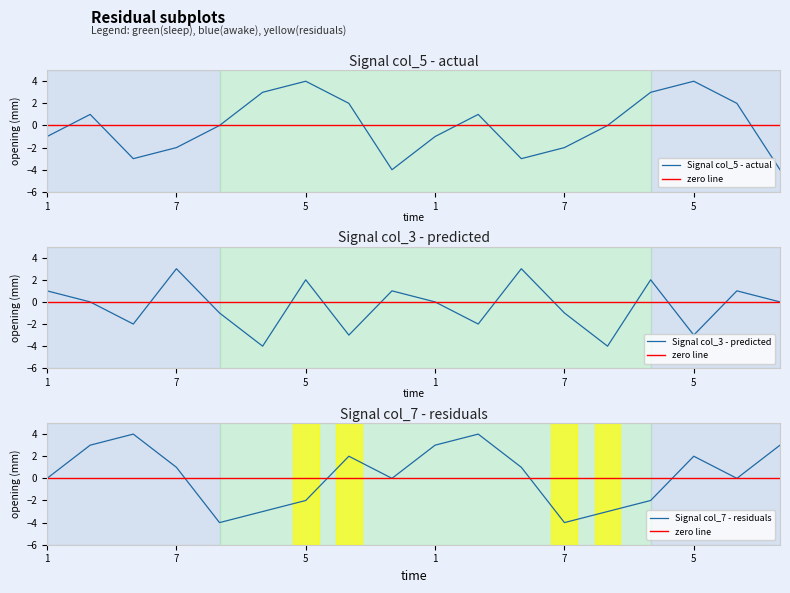

What are all the series names shown in the legend?

col_5, col_3, col_7